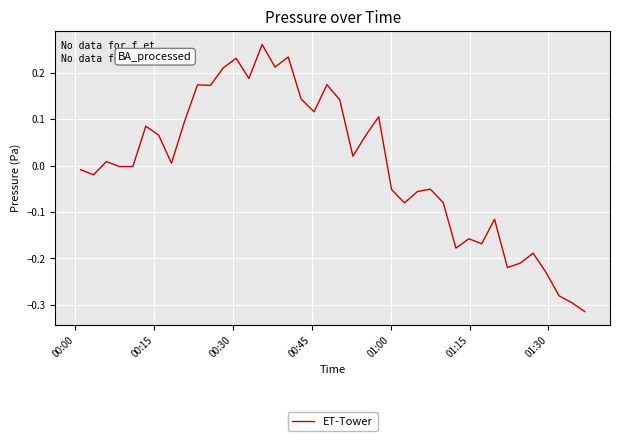

What is the difference between the maximum and minimum values?

0.6